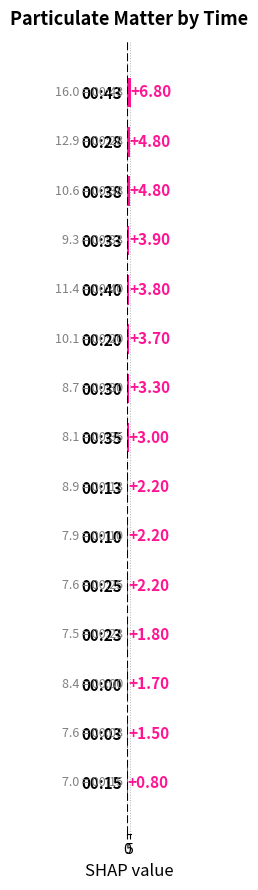

Does the chart contain any negative values?

No